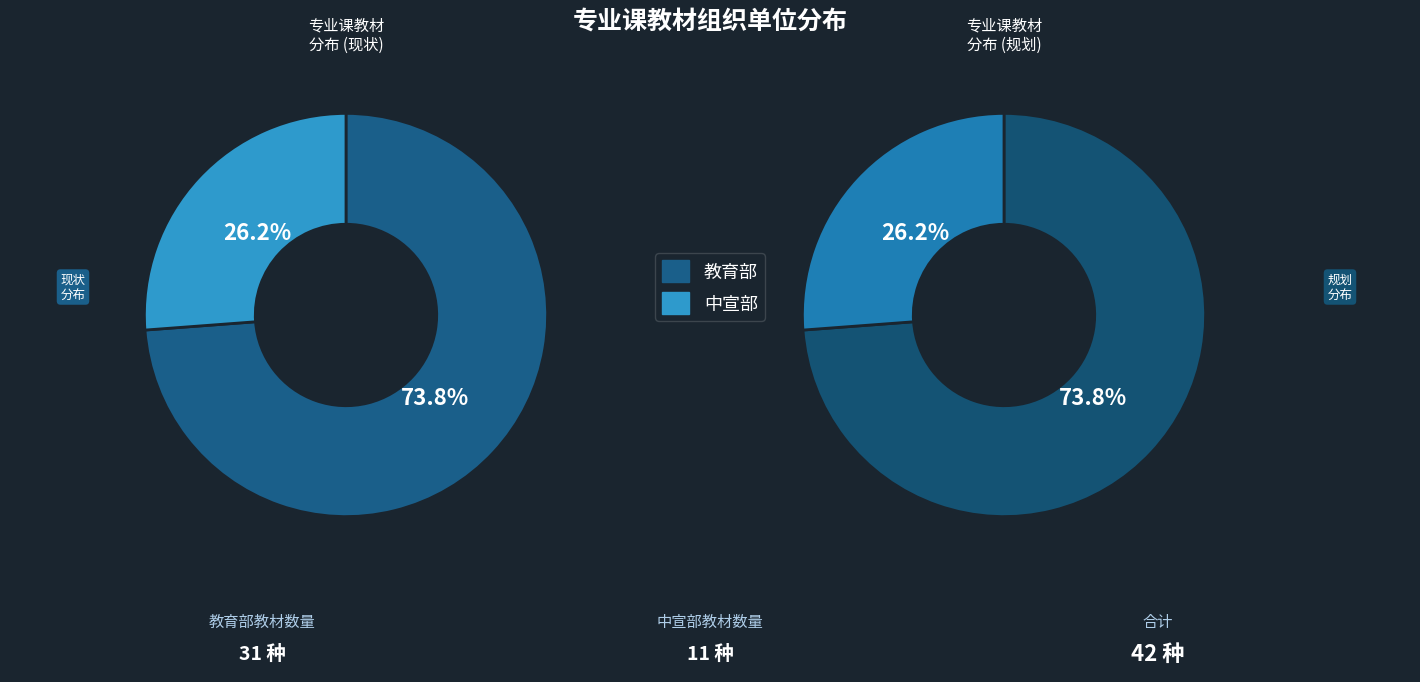

To the nearest percent, what is the average slice percentage?

50%